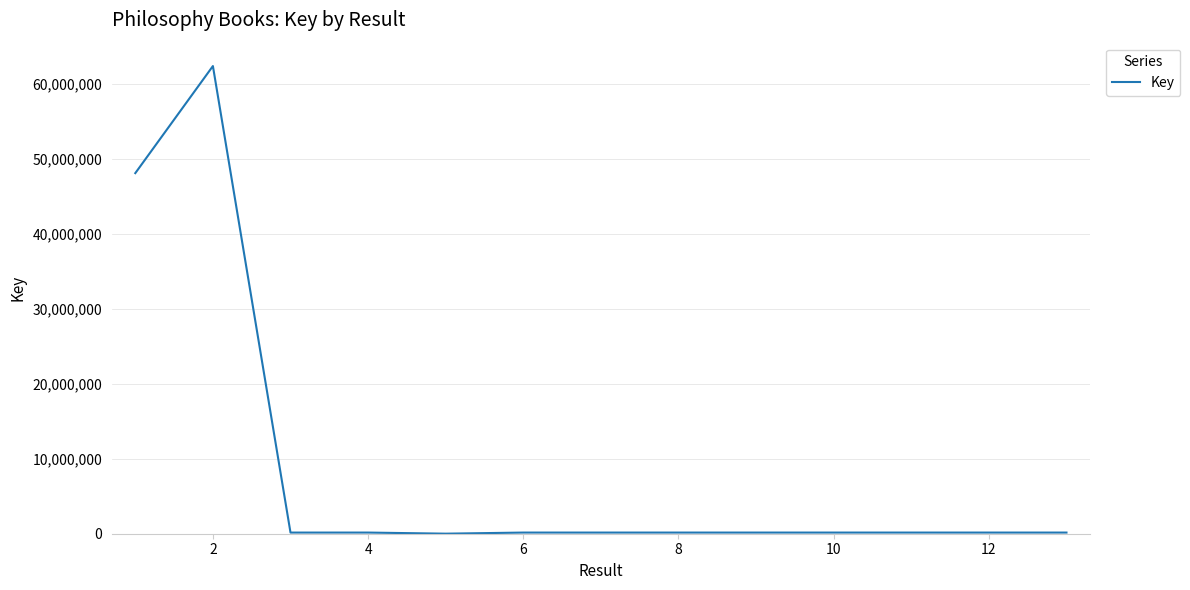

What is the greatest value displayed?

62339634